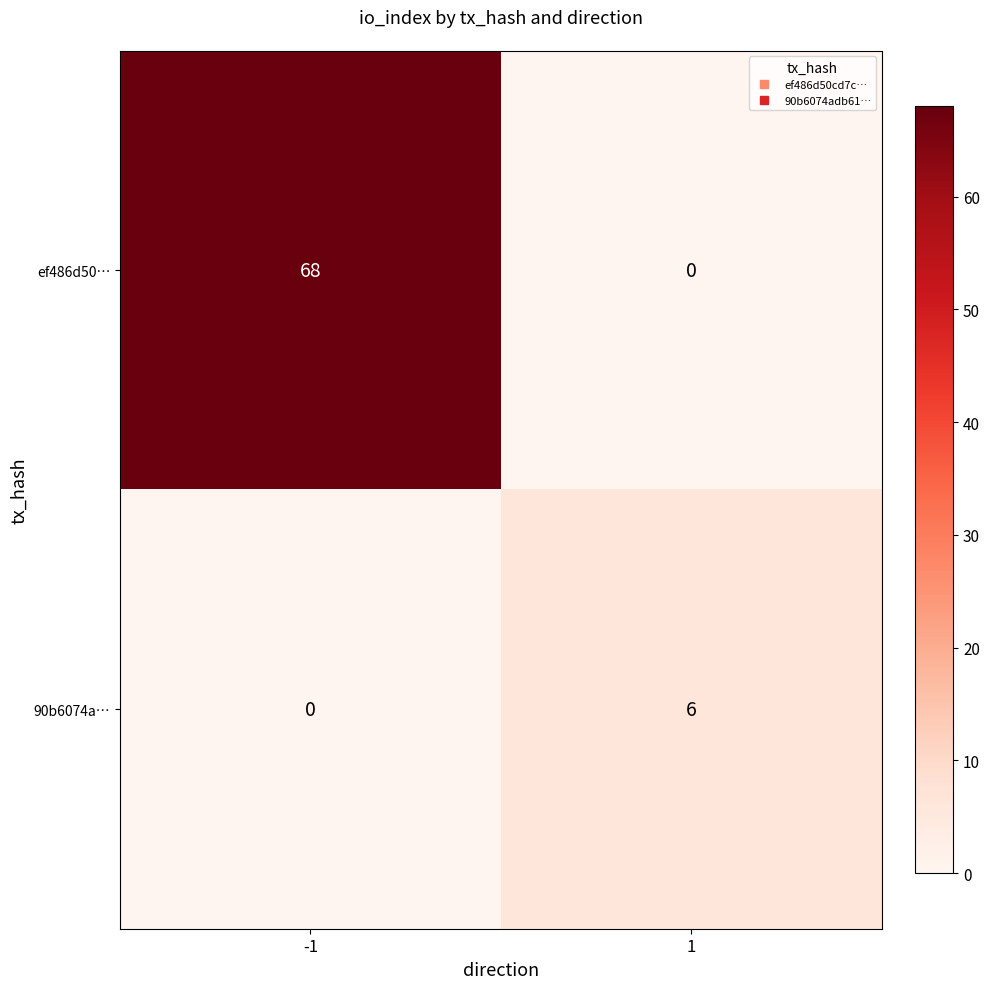

What is the difference between the ef486d50… values at 1 and -1?

68